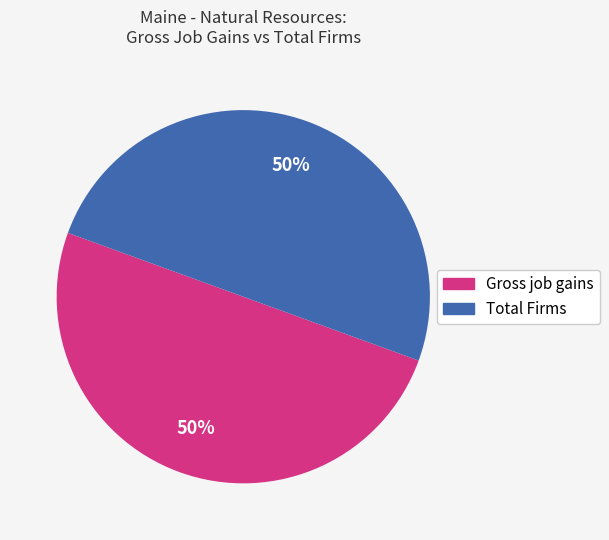

To the nearest percent, what is the average slice percentage?

50%